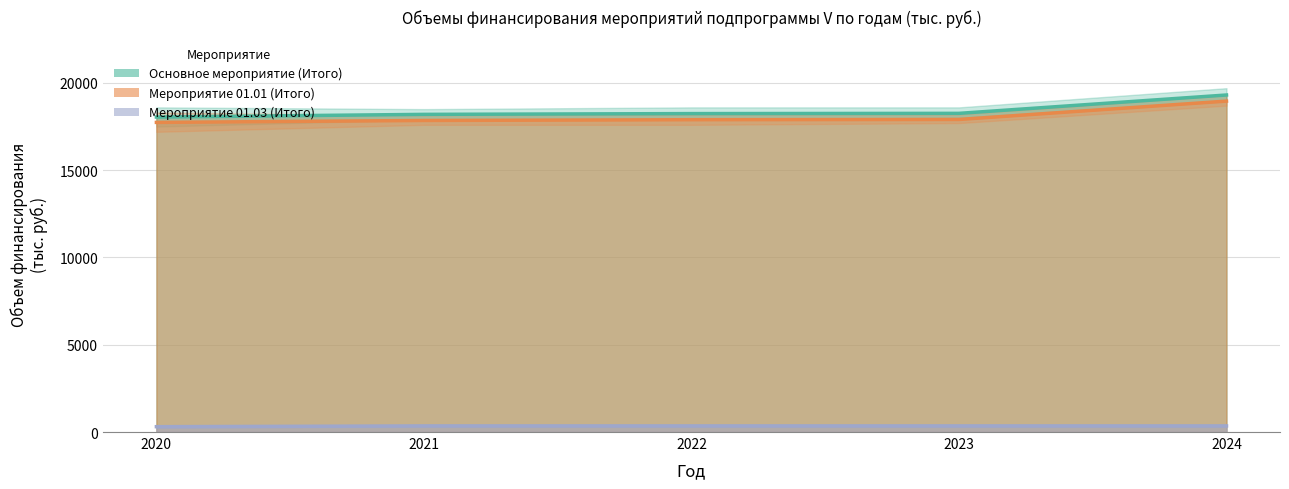

Reading left to right, what are all the values shown in this chart?

Основное мероприятие (Итого): 18046.0	18200.3	18244.0	18258.3	19310.0
Мероприятие 01.01 (Итого): 17740.0	17850.3	17894.0	17908.3	18960.0
Мероприятие 01.03 (Итого): 306.0	350.0	350.0	350.0	350.0